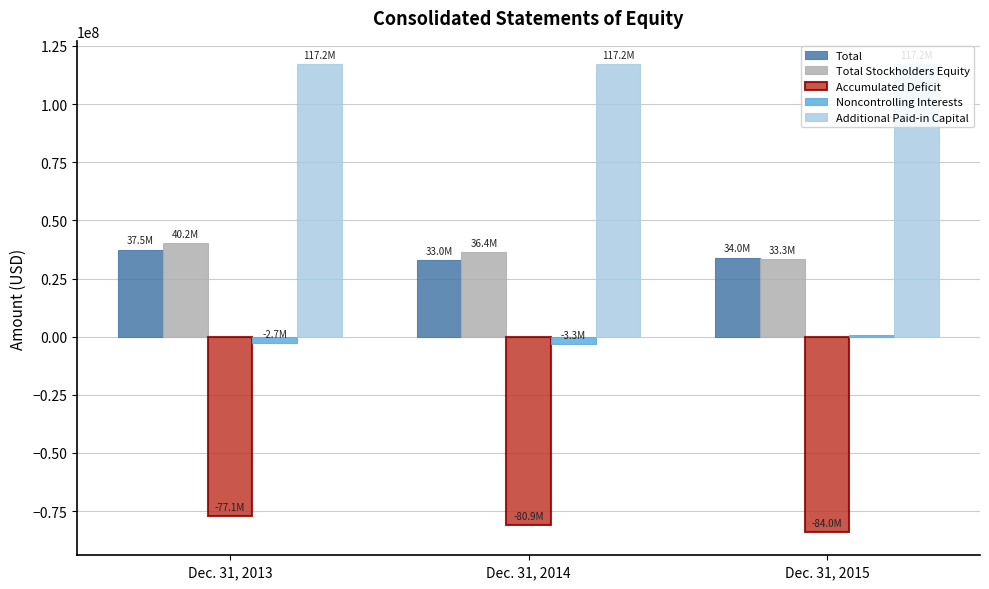

Are the bars grouped side by side (vs. stacked)?

Yes